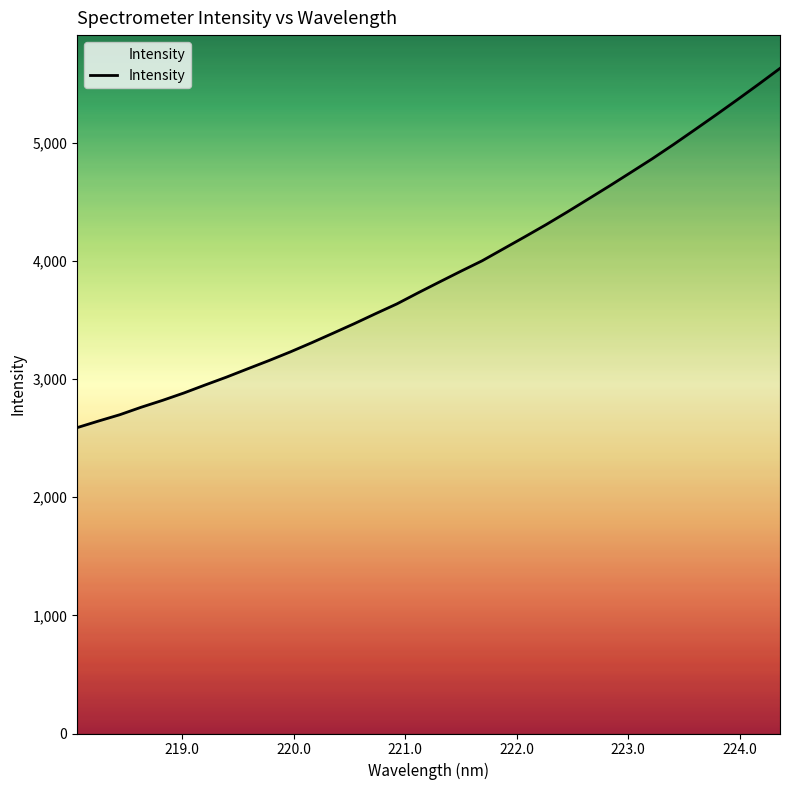

What is the average value?

3890.9